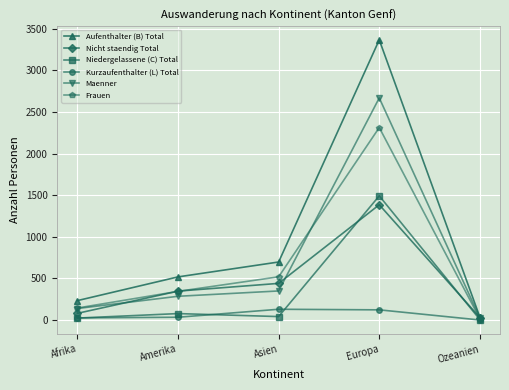

The value of Aufenthalter (B) Total at Amerika is 519. True or false?

True